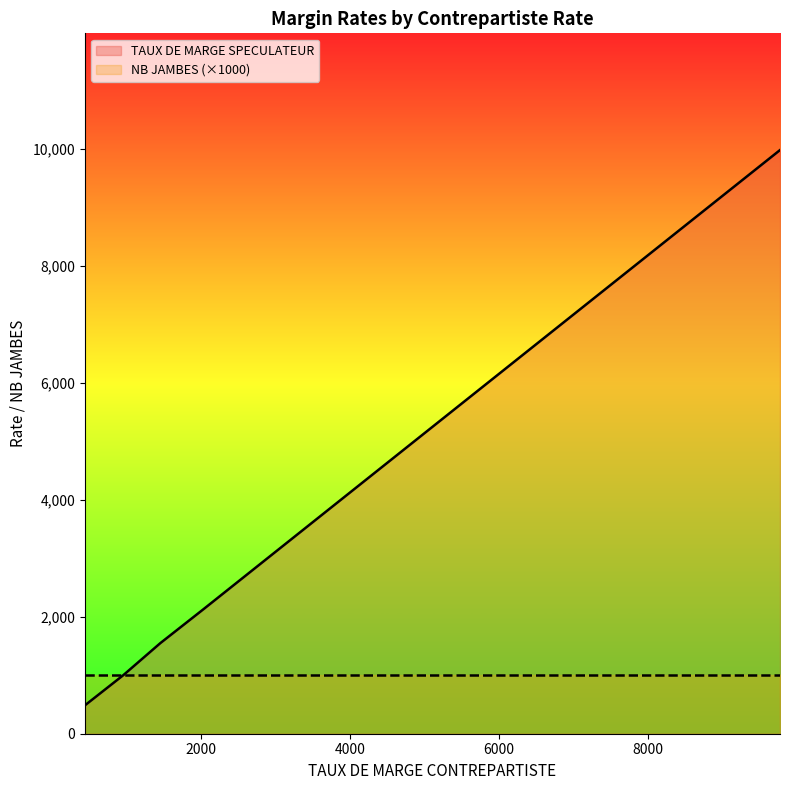

Which has a higher value, 11 or 23?

23